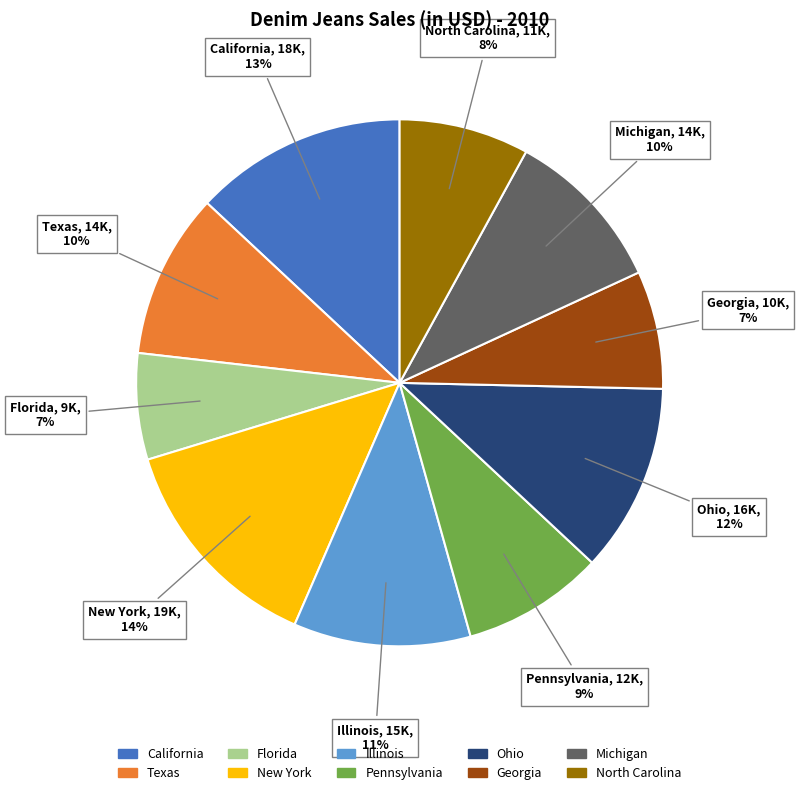

Approximately how many times larger is the value at Pennsylvania compared to Illinois?

0.8